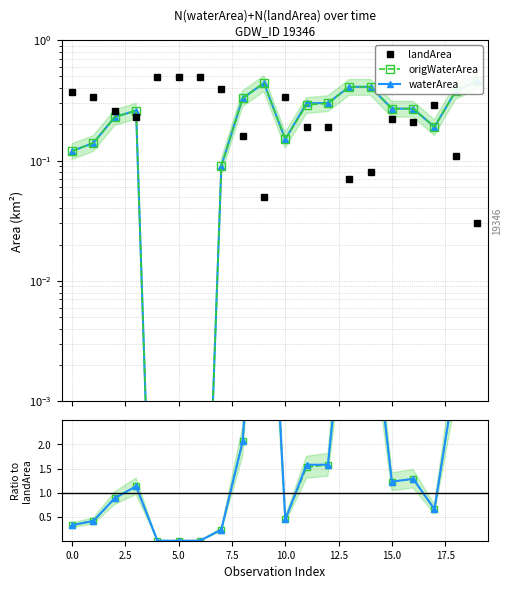

True or false: waterArea has a value of 0.0 at 17.

False